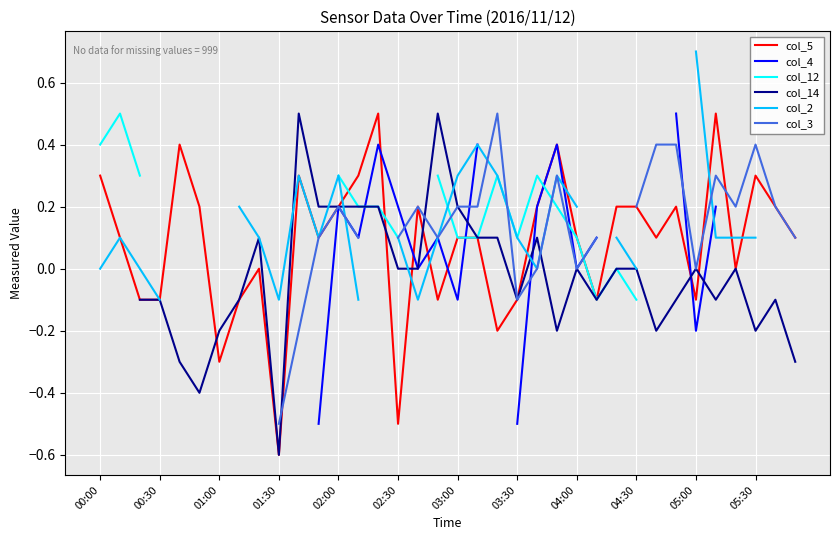

True or false: col_2 has more than 1 points higher than both neighbors.

True